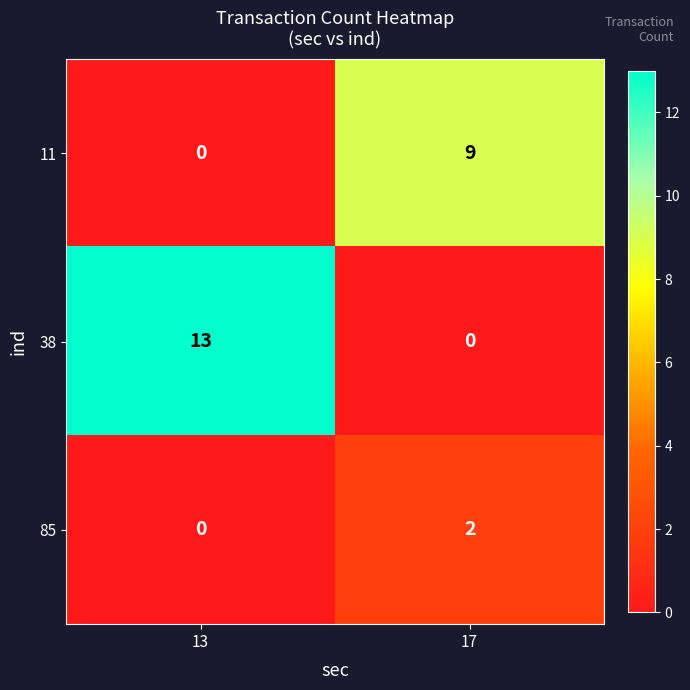

What is the total value across all series at 13?

13